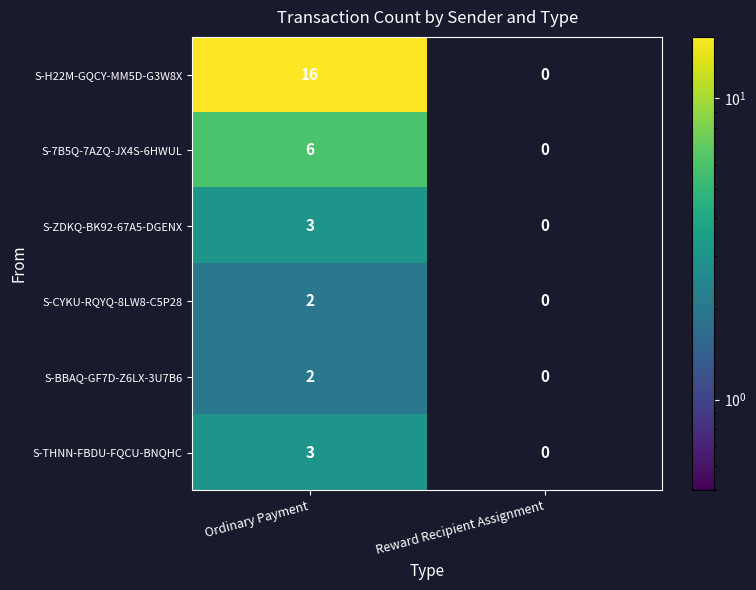

Between Ordinary Payment and Reward Recipient Assignment, which series saw the biggest shift?

S-H22M-GQCY-MM5D-G3W8X